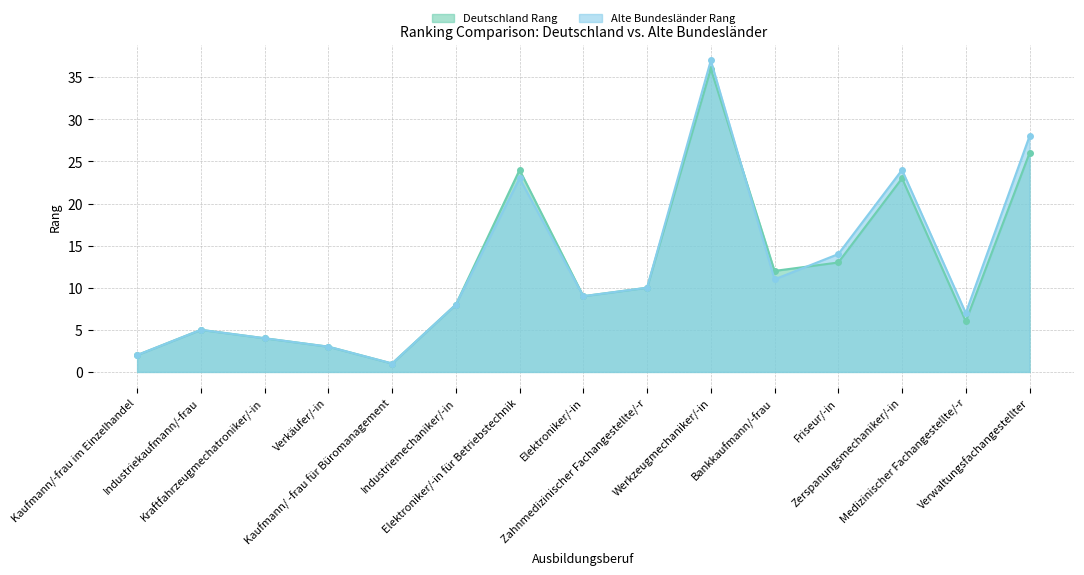

Rank the series by their maximum value, from lowest to highest.

Deutschland Rang, Alte Bundesländer Rang